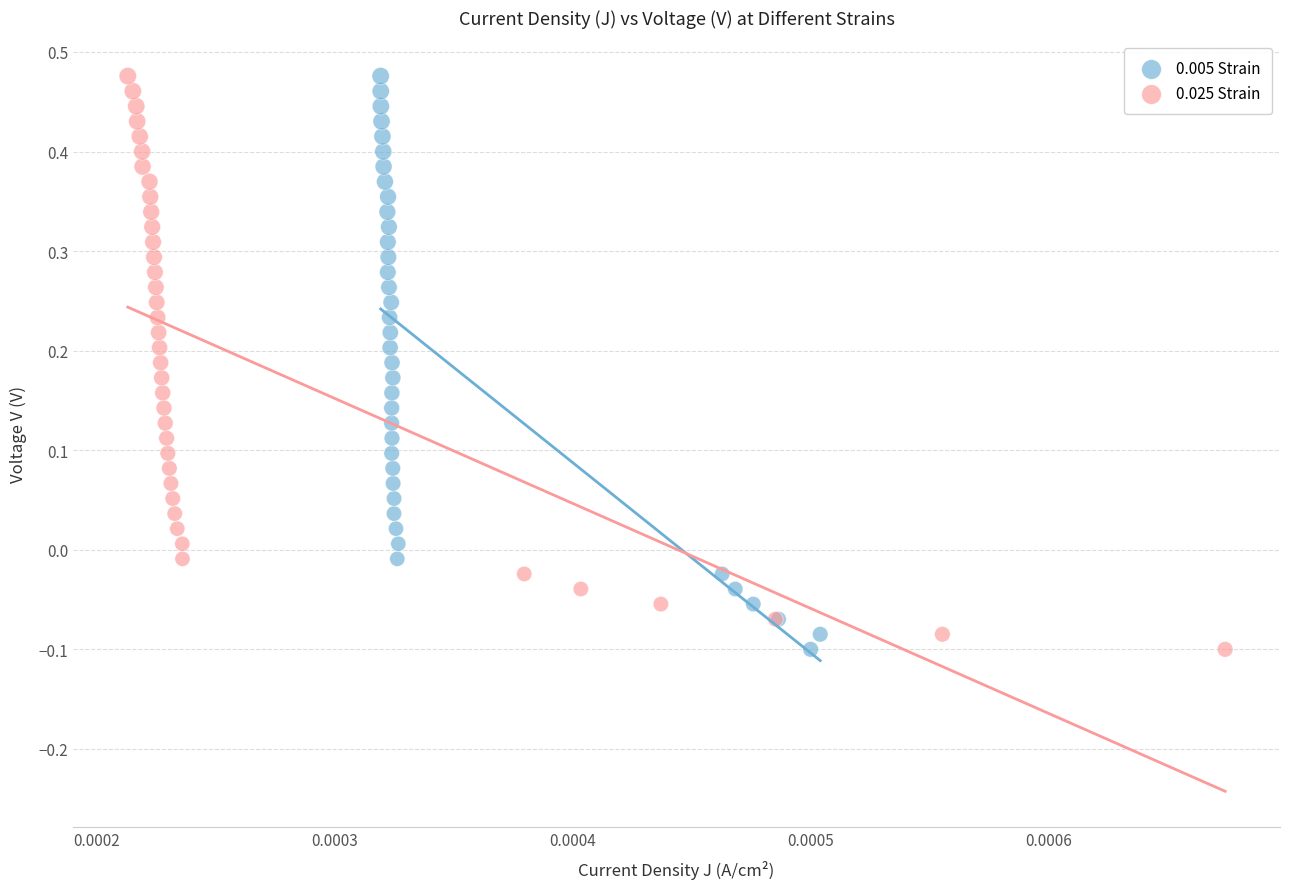

What are all the series names shown in the legend?

0.005 Strain, 0.025 Strain